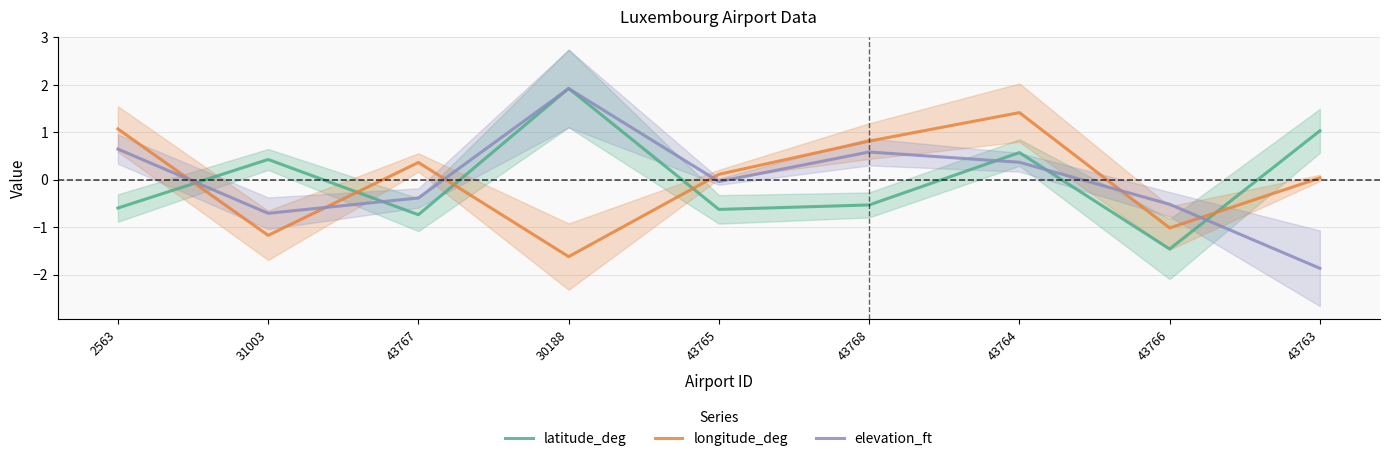

What is the sum of the longitude_deg values at 43766 and 43768?

-0.2